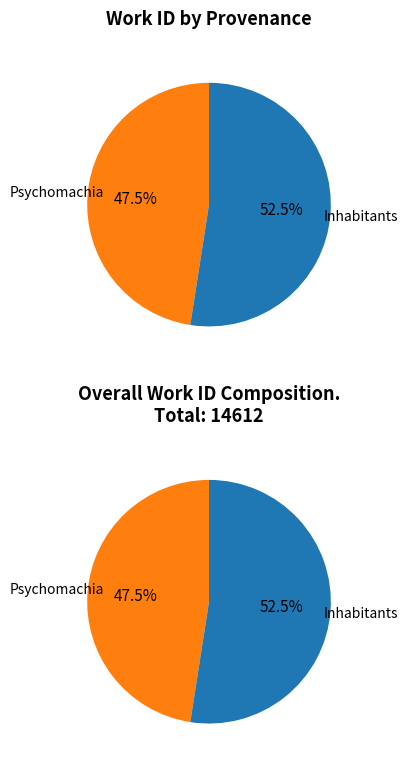

To the nearest percent, what portion does Inhabitants represent?

52%